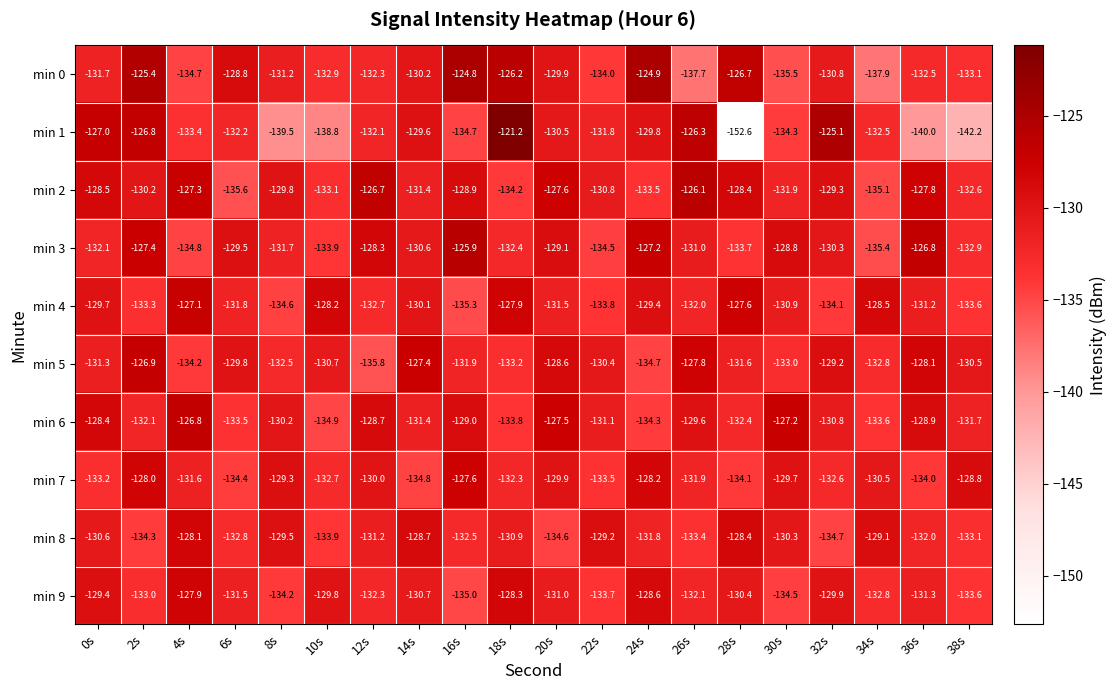

What is the approximate value of min 1 at 10s?

-138.8